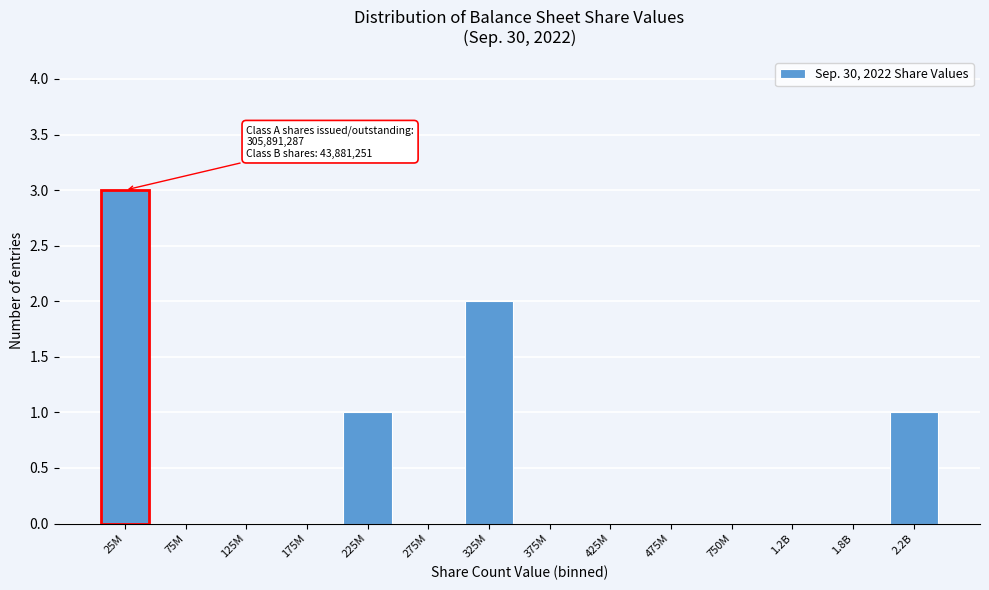

Reading left to right, list all the values displayed in this chart.

25M=3	75M=0	125M=0	175M=0	225M=1	275M=0	325M=2	375M=0	425M=0	475M=0	750M=0	1.2B=0	1.8B=0	2.2B=1